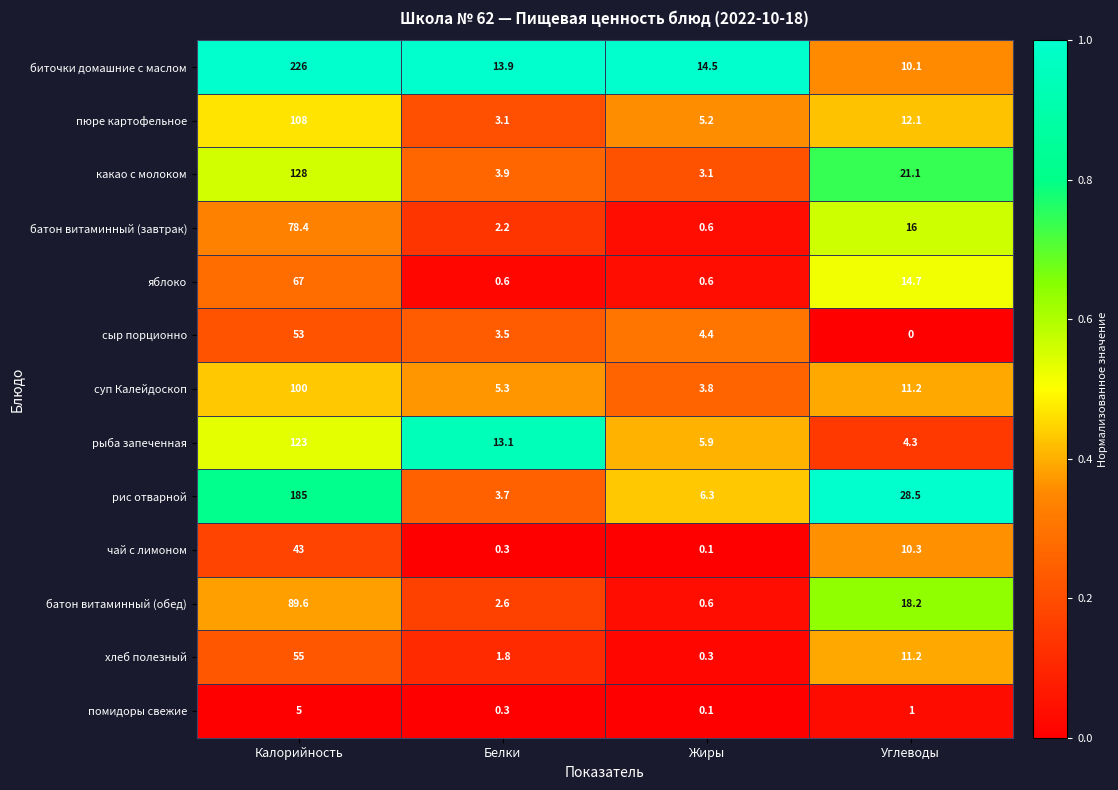

Which series has the largest total across all categories?

биточки домашние с маслом